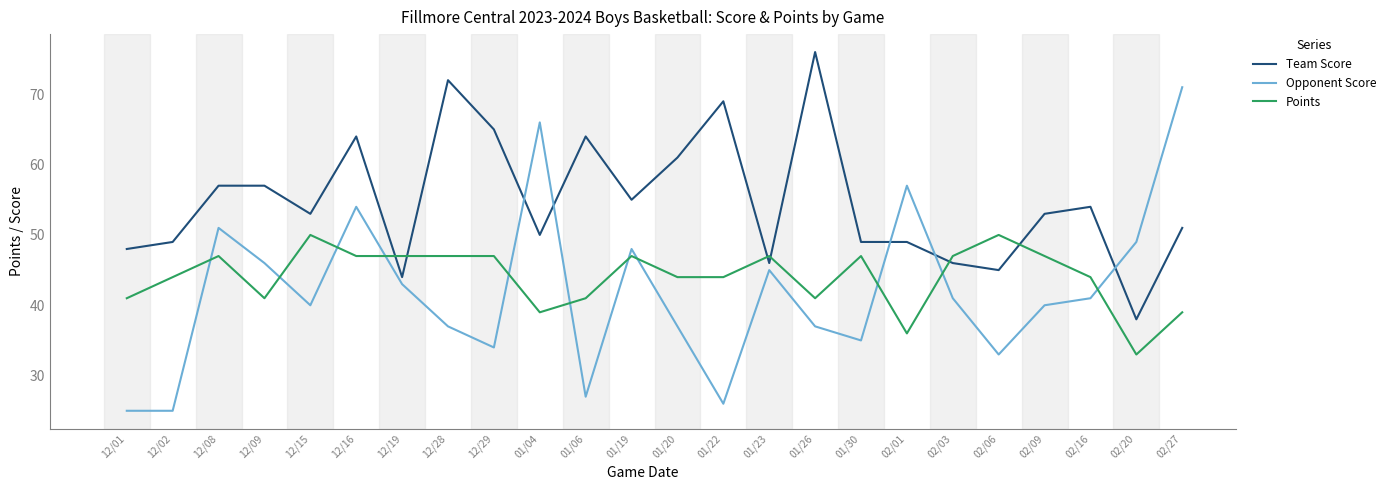

Reading left to right, transcribe all the data shown in this chart.

Team Score: 12/01=48	12/02=49	12/08=57	12/09=57	12/15=53	12/16=64	12/19=44	12/28=72	12/29=65	01/04=50	01/06=64	01/19=55	01/20=61	01/22=69	01/23=46	01/26=76	01/30=49	02/01=49	02/03=46	02/06=45	02/09=53	02/16=54	02/20=38	02/27=51
Opponent Score: 12/01=25	12/02=25	12/08=51	12/09=46	12/15=40	12/16=54	12/19=43	12/28=37	12/29=34	01/04=66	01/06=27	01/19=48	01/20=37	01/22=26	01/23=45	01/26=37	01/30=35	02/01=57	02/03=41	02/06=33	02/09=40	02/16=41	02/20=49	02/27=71
Points: 12/01=41	12/02=44	12/08=47	12/09=41	12/15=50	12/16=47	12/19=47	12/28=47	12/29=47	01/04=39	01/06=41	01/19=47	01/20=44	01/22=44	01/23=47	01/26=41	01/30=47	02/01=36	02/03=47	02/06=50	02/09=47	02/16=44	02/20=33	02/27=39